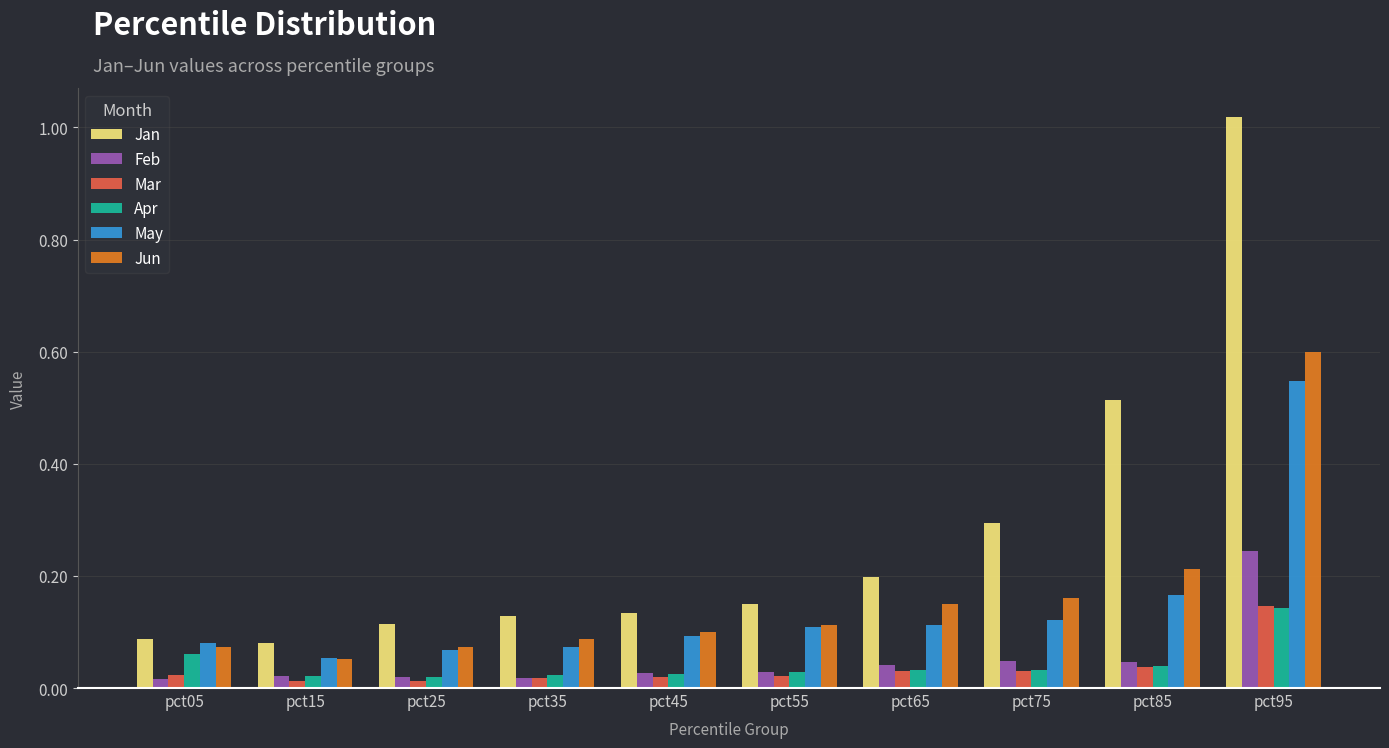

Between pct15 and pct65, which series saw the biggest shift?

Jan